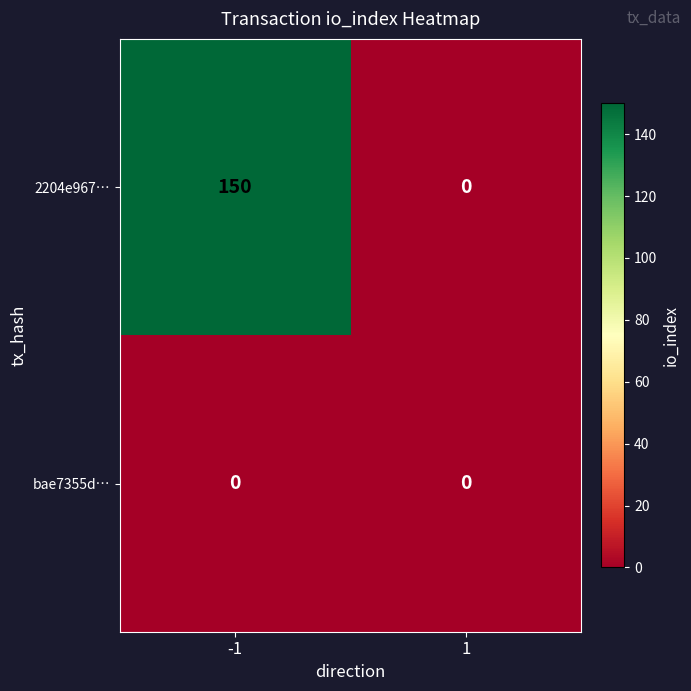

Is the value of bae7355d… at -1 greater than the value of 2204e967… at -1?

No